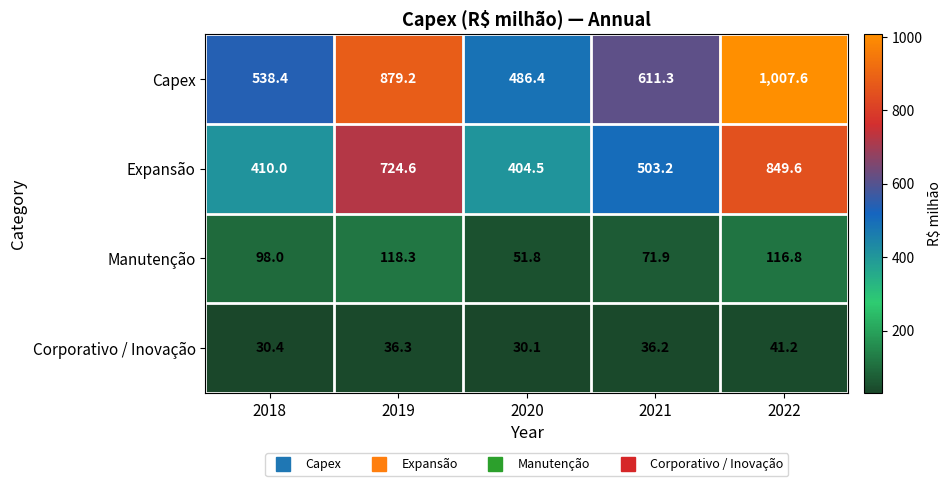

Which series has the largest total across all categories?

Capex